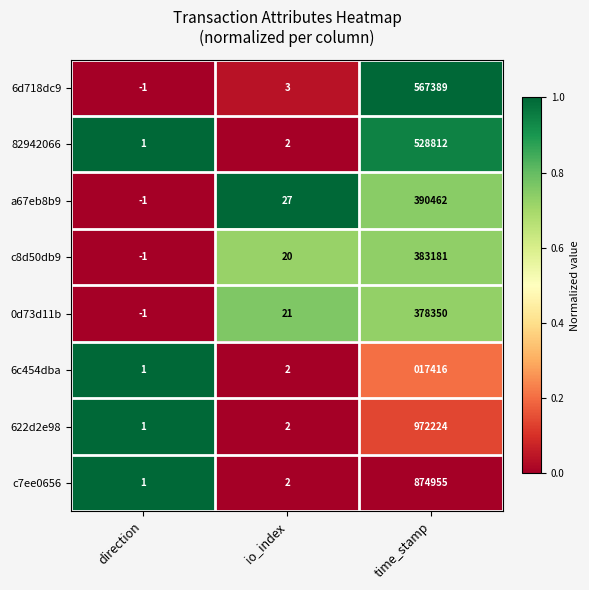

Rank the categories by 622d2e98 value from highest to lowest.

time_stamp, io_index, direction